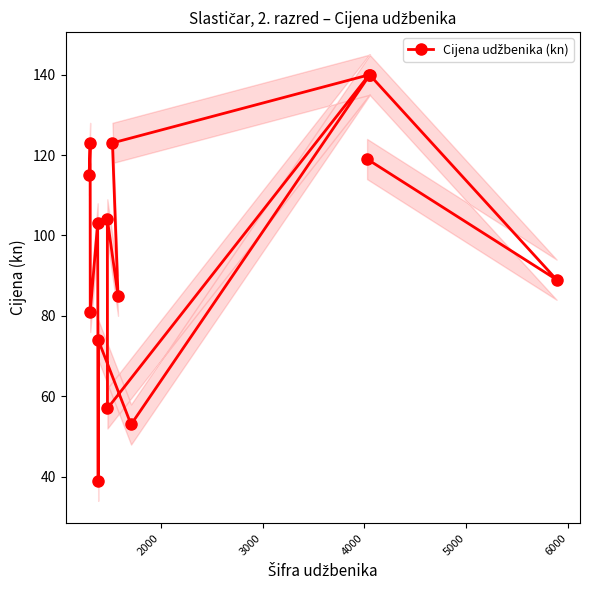

Does the chart have visible grid lines?

No